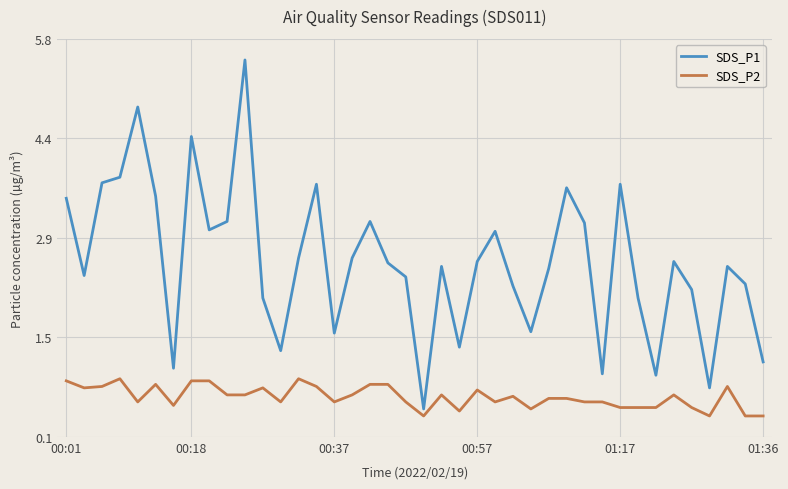

What is the difference between the second highest and second lowest values in the SDS_P1 series?

4.0